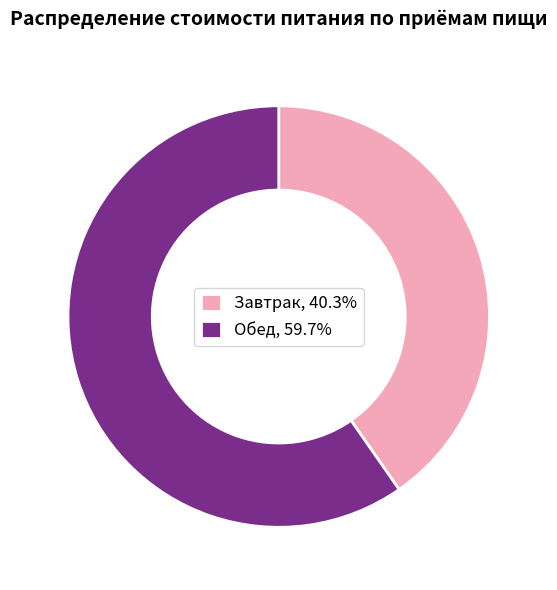

Combined, do Обед, 59.7% and Завтрак, 40.3% account for over 50%?

Yes